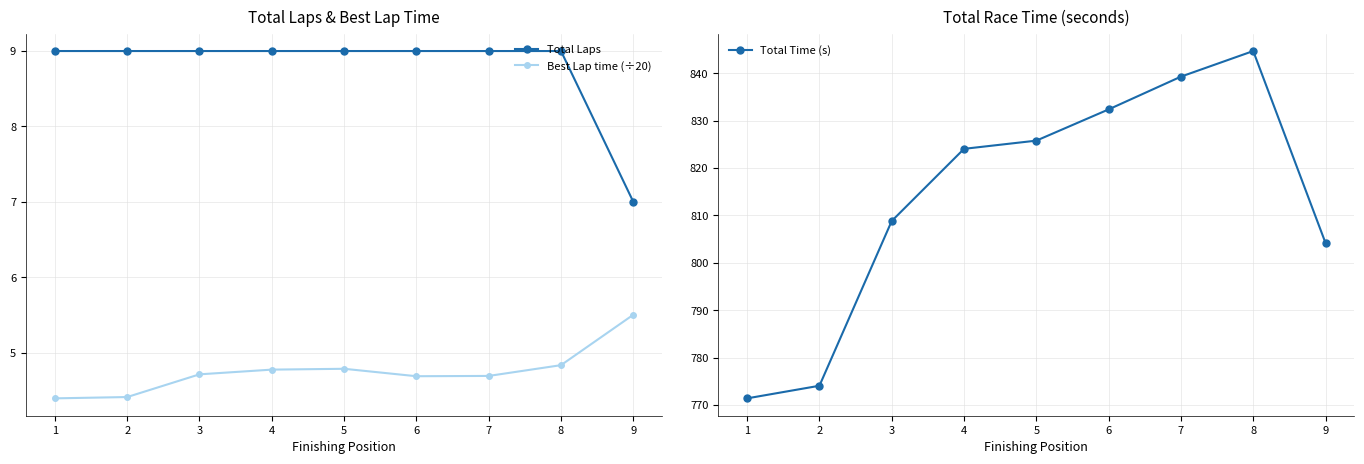

What is the value of the Best Lap time (÷20) point at the 4th from the left?

4.8